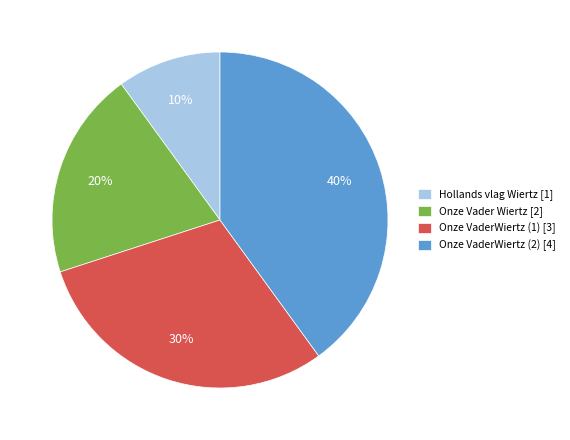

To the nearest percent, what portion does Onze VaderWiertz (1) represent?

30%